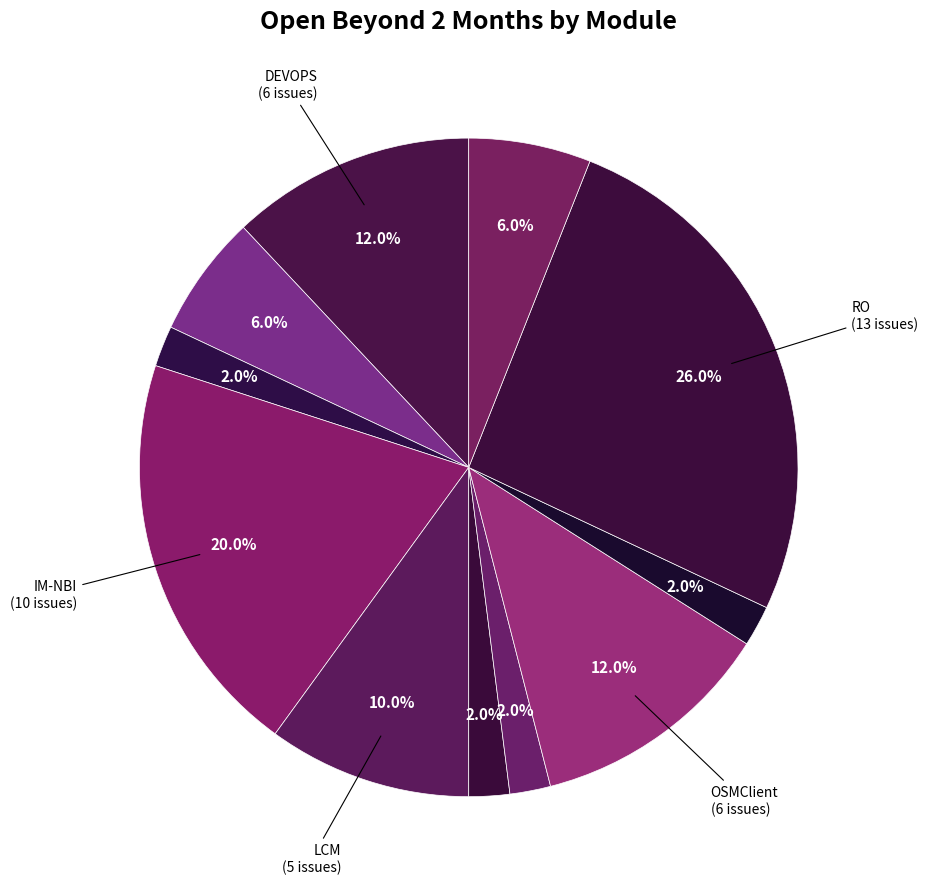

How many slices are in this pie chart?

11